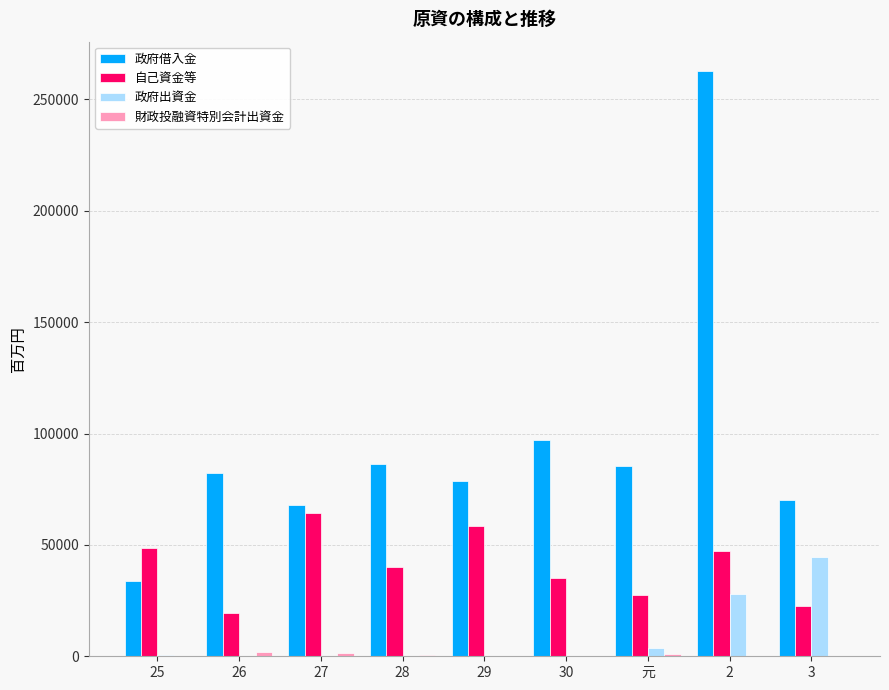

Which series changed the most between 26 and 3?

政府出資金